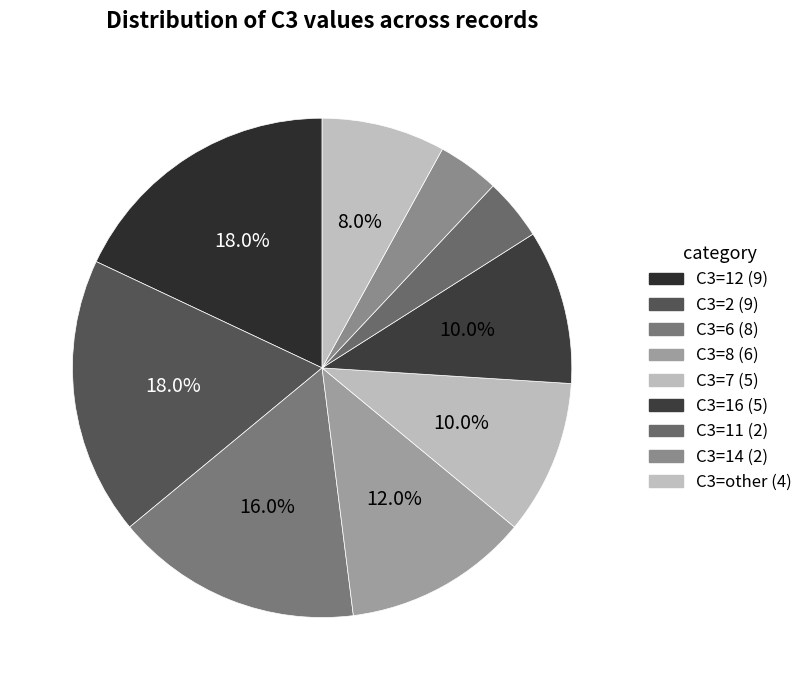

Does any single category account for the majority?

No